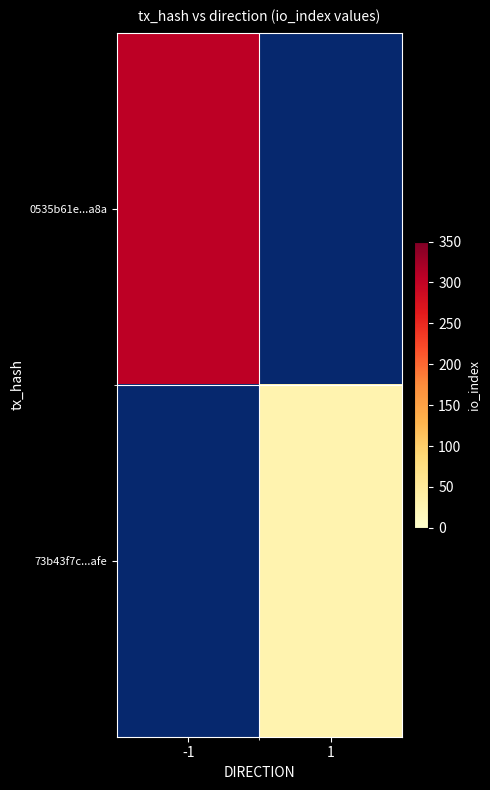

What is the maximum value shown in the chart?

305.0